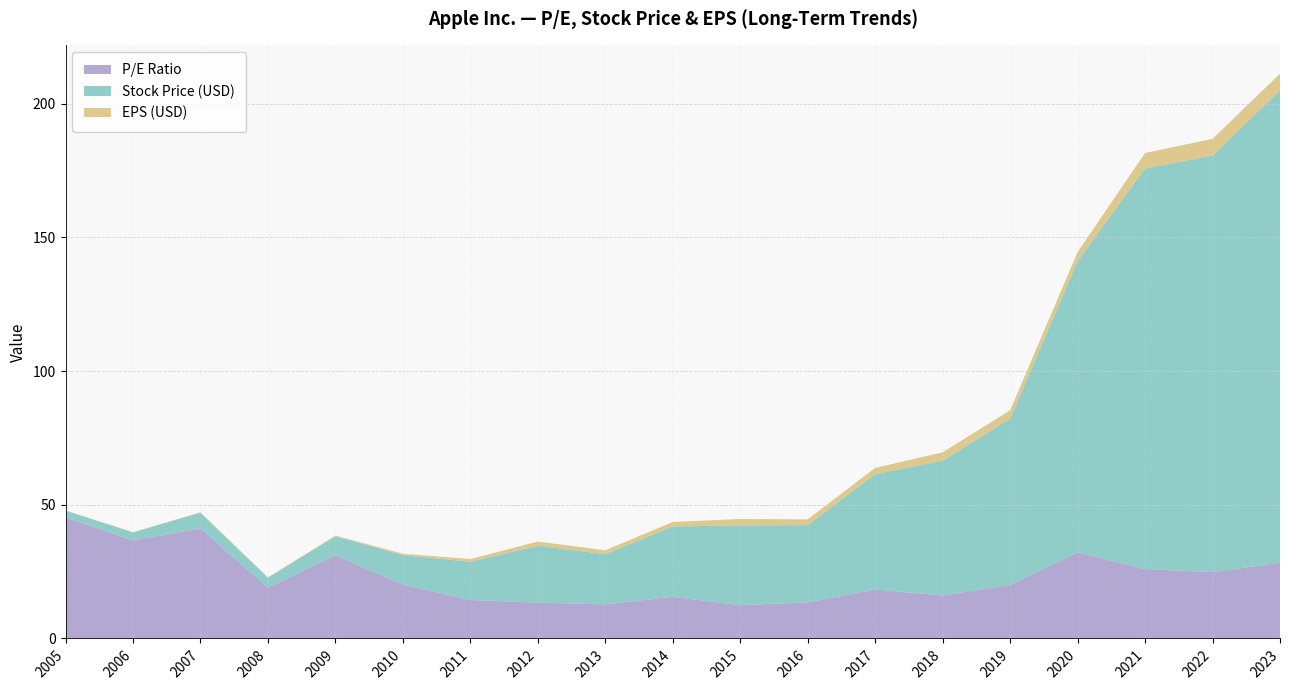

Reading left to right, what are all the values shown in this chart?

P/E Ratio: 45.2	36.6	41.2	19.0	31.2	20.2	14.4	13.4	12.8	15.6	12.5	13.5	18.3	16.1	20.0	32.2	26.0	24.8	28.3
Stock Price (USD): 2.6	3.0	5.9	3.7	7.0	11.0	14.3	21.3	18.8	26.3	29.8	28.9	43.1	50.4	62.2	108.9	149.8	155.7	176.7
EPS (USD): 0.1	0.1	0.1	0.2	0.2	0.6	1.0	1.6	1.5	1.7	2.4	2.1	2.4	3.1	3.1	3.4	5.8	6.3	6.2